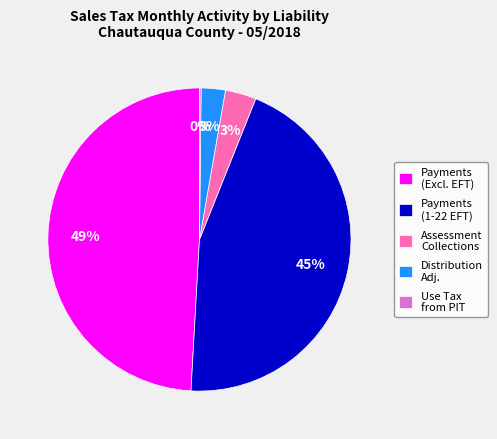

Is there a majority slice in this chart?

No